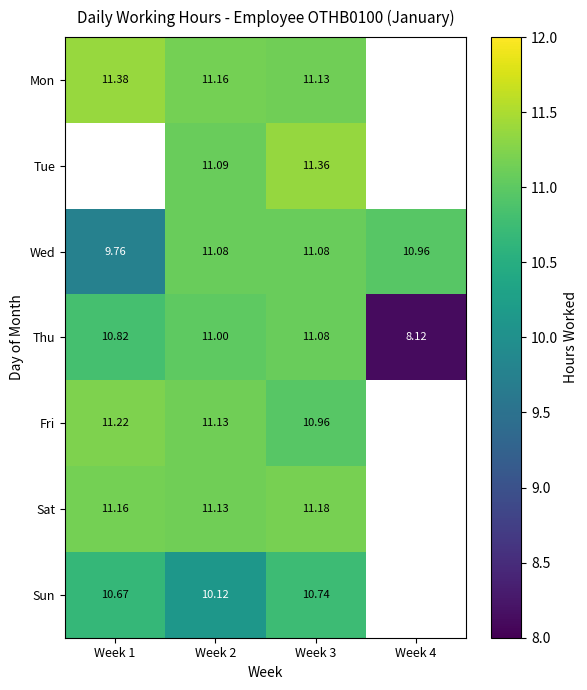

Is the value of Thu at Week 2 greater than the value of Sun at Week 2?

Yes